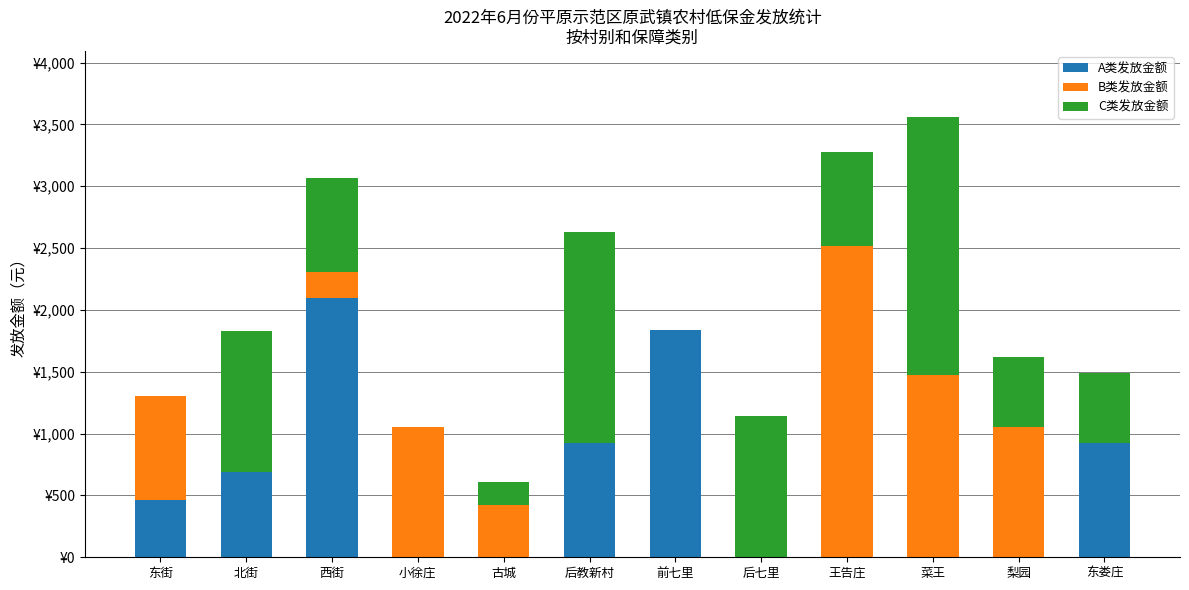

At which label does B类发放金额 first exceed 420?

东街